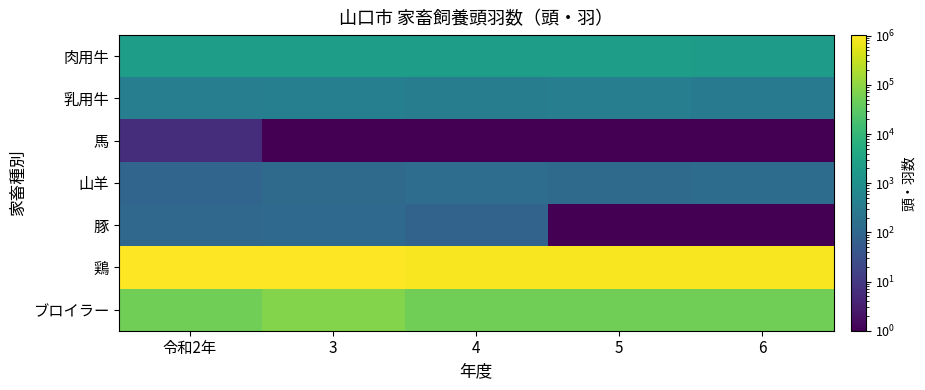

Reading left to right, transcribe all the data shown in this chart.

肉用牛: 令和2年=2276.0	3=2352.0	4=2248.0	5=2219.0	6=2086.0
乳用牛: 令和2年=379.0	3=386.0	4=345.0	5=367.0	6=320.0
馬: 令和2年=6.0	3=1.0	4=1.0	5=1.0	6=1.0
山羊: 令和2年=91.0	3=120.0	4=142.0	5=117.0	6=133.0
豚: 令和2年=103.0	3=113.0	4=82.0	5=0.1	6=0.1
鶏: 令和2年=990582.0	3=1025988.0	4=909908.0	5=916366.0	6=911726.0
ブロイラー: 令和2年=52100.0	3=78000.0	4=52200.0	5=50850.0	6=50650.0